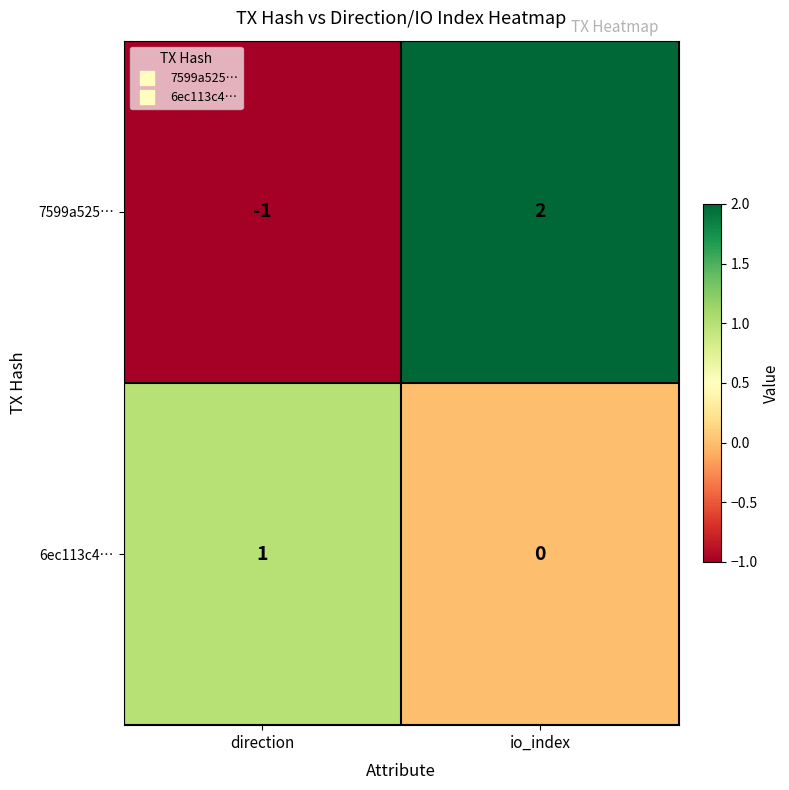

At which category is the sum across all series the highest?

io_index